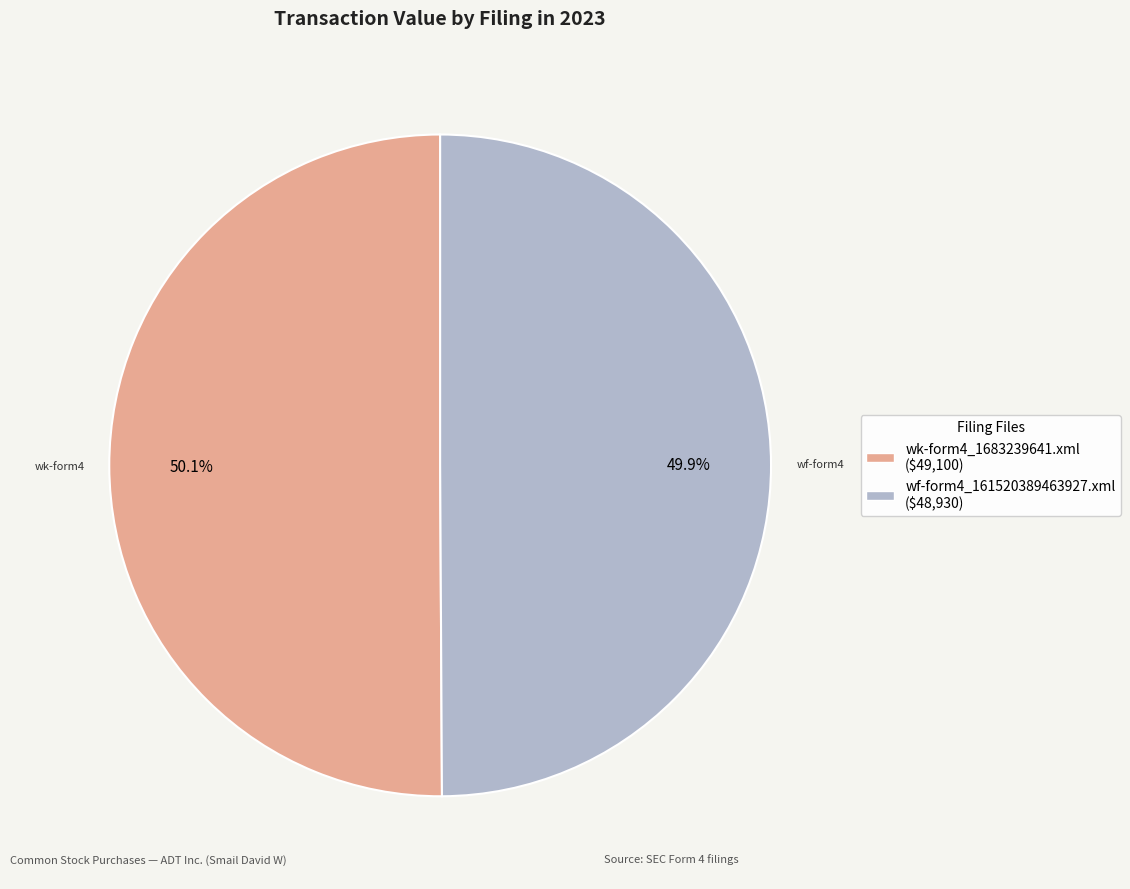

To the nearest percent, what is the average slice percentage?

50%